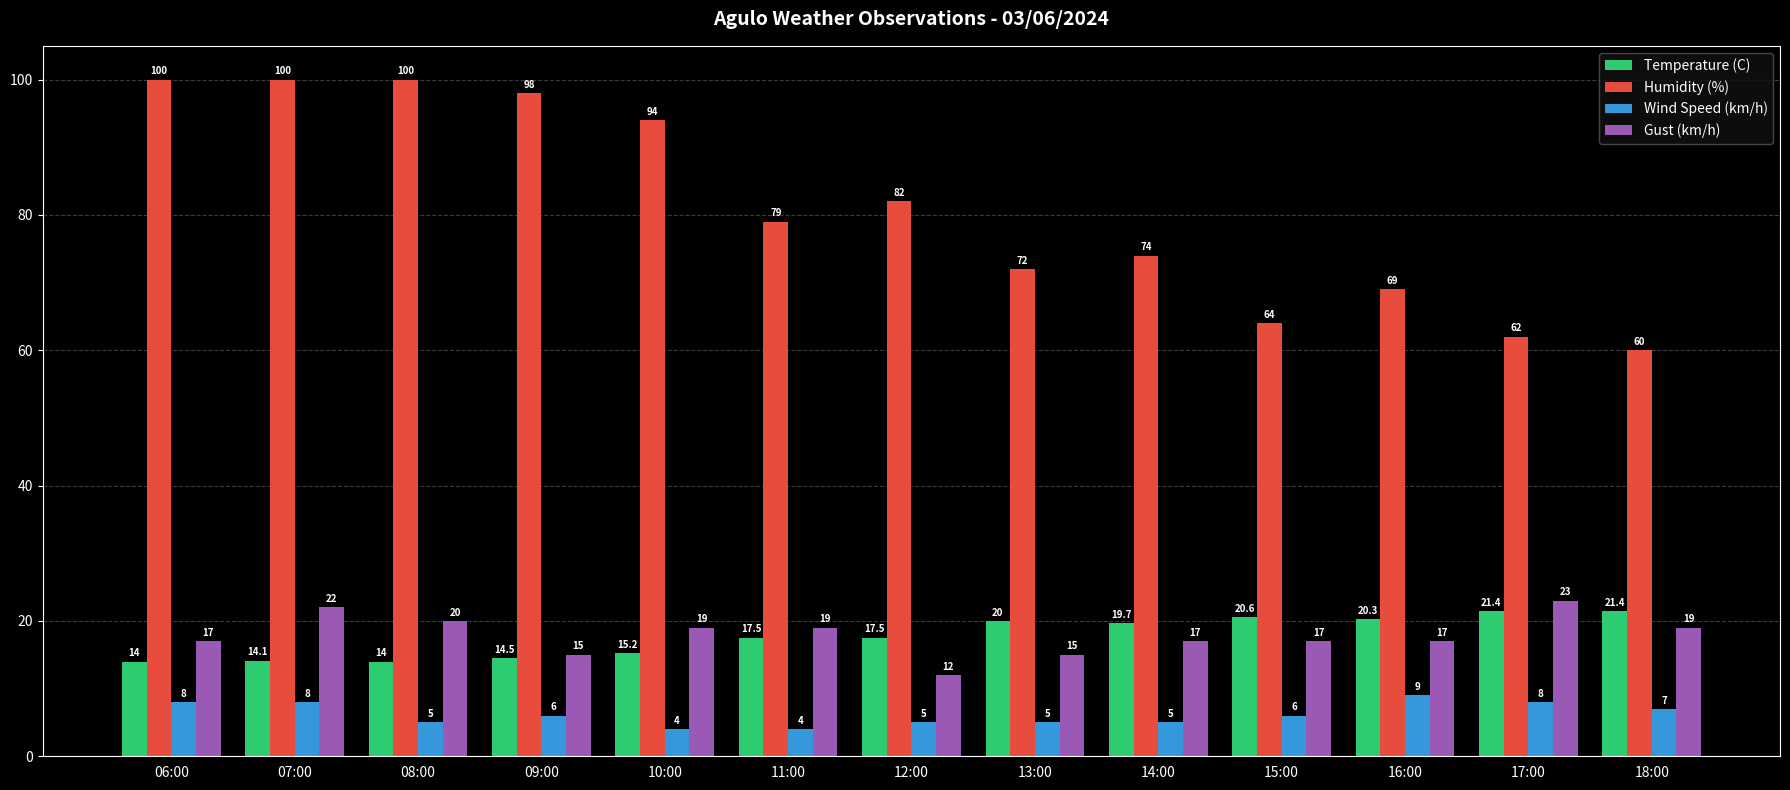

What is the difference between the maximum and minimum values in the Wind Speed (km/h) series?

5.0